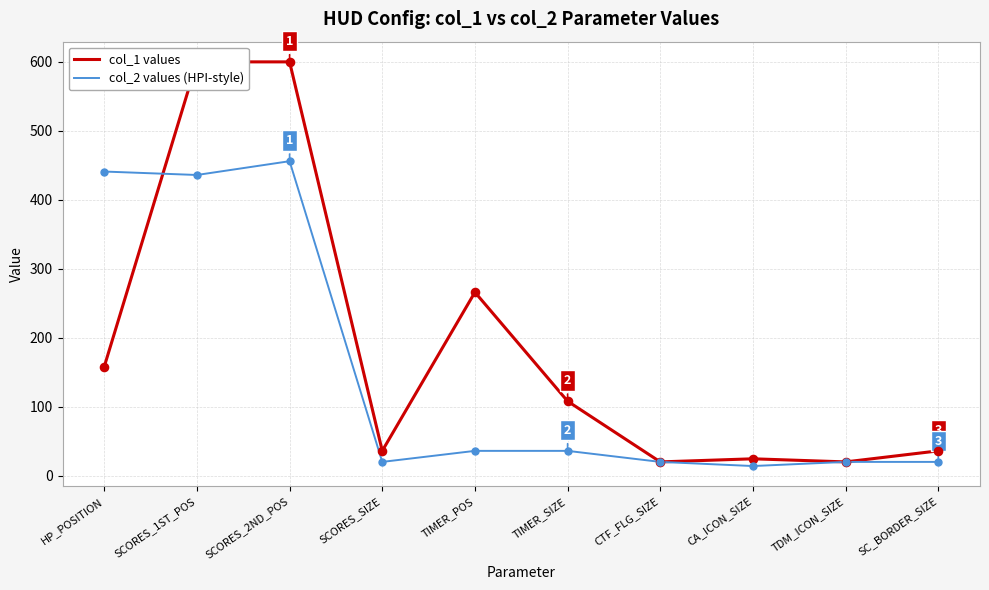

Which series reaches the maximum Y coordinate?

col_1 values